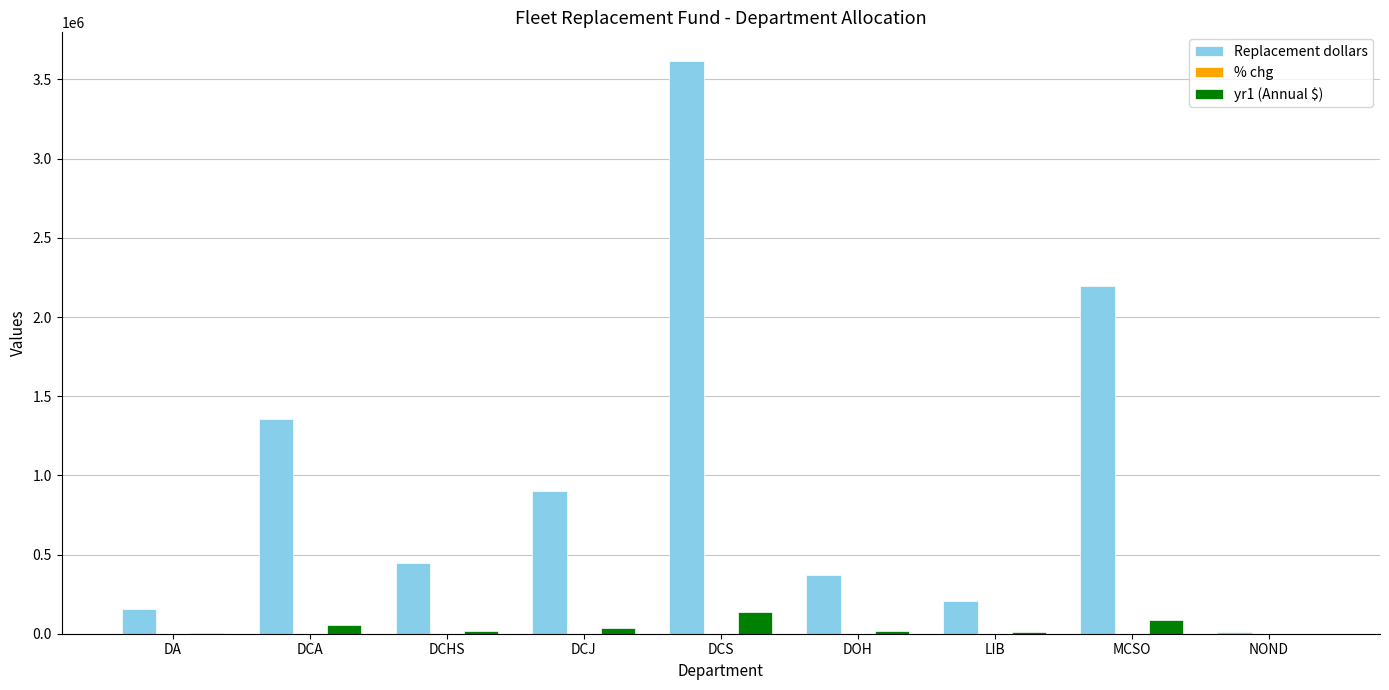

True or false: yr1 (Annual $) has a value of 139025.7 at DCS.

True